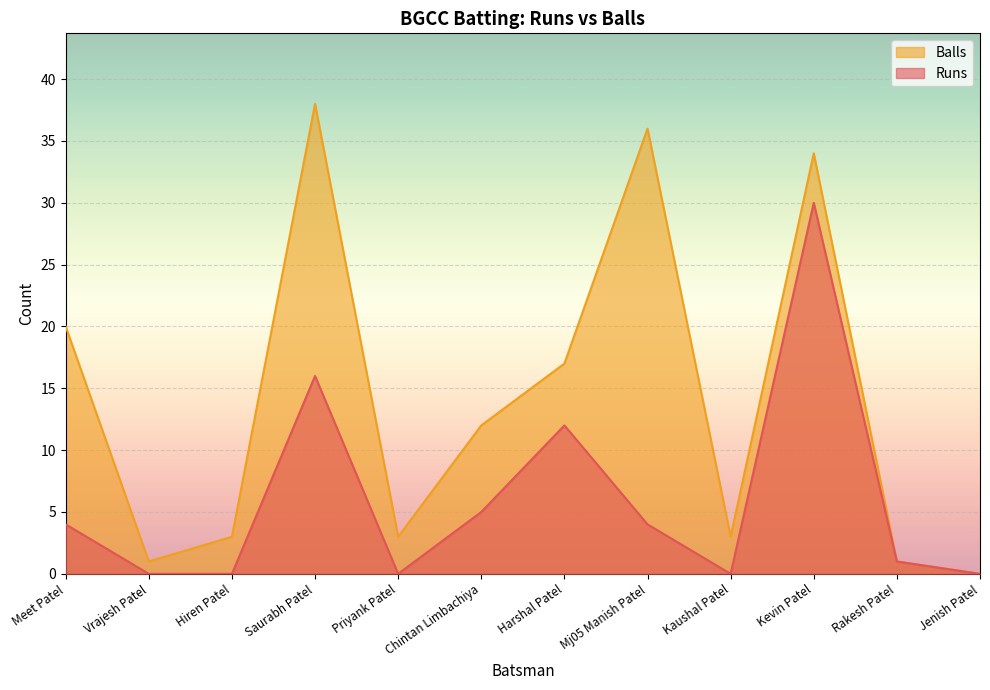

Between Priyank Patel and Meet Patel, which is larger?

Meet Patel